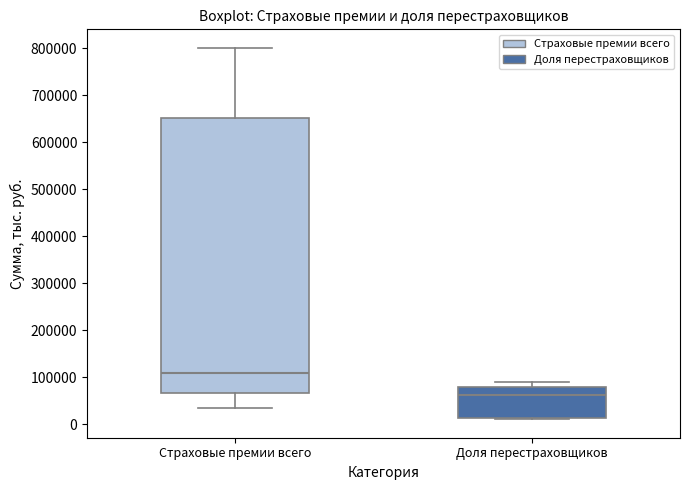

Reading left to right, read every box against the y-axis: the position of its median line, the range the box covers, and the ends of its whiskers. The values are not printed on the chart, so give them approximately, as read against the axis.

Страховые премии всего: median 110000, box 70000 to 650000, whiskers 40000 to 800000
Доля перестраховщиков: median 60000, box 10000 to 80000, whiskers 10000 (just below the box's lower edge) to 90000